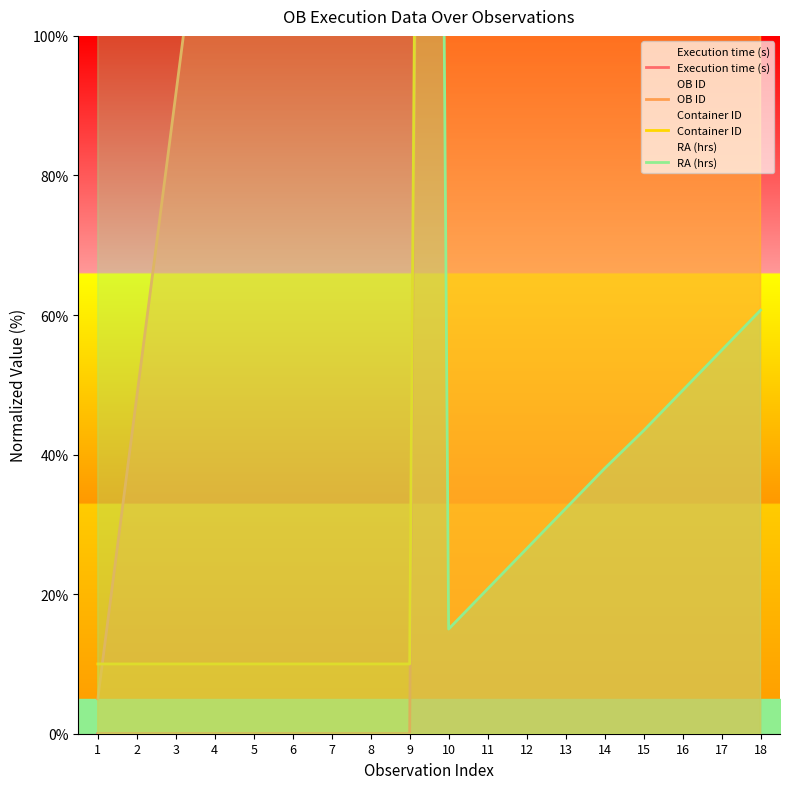

Count the number of categories in the chart.

18